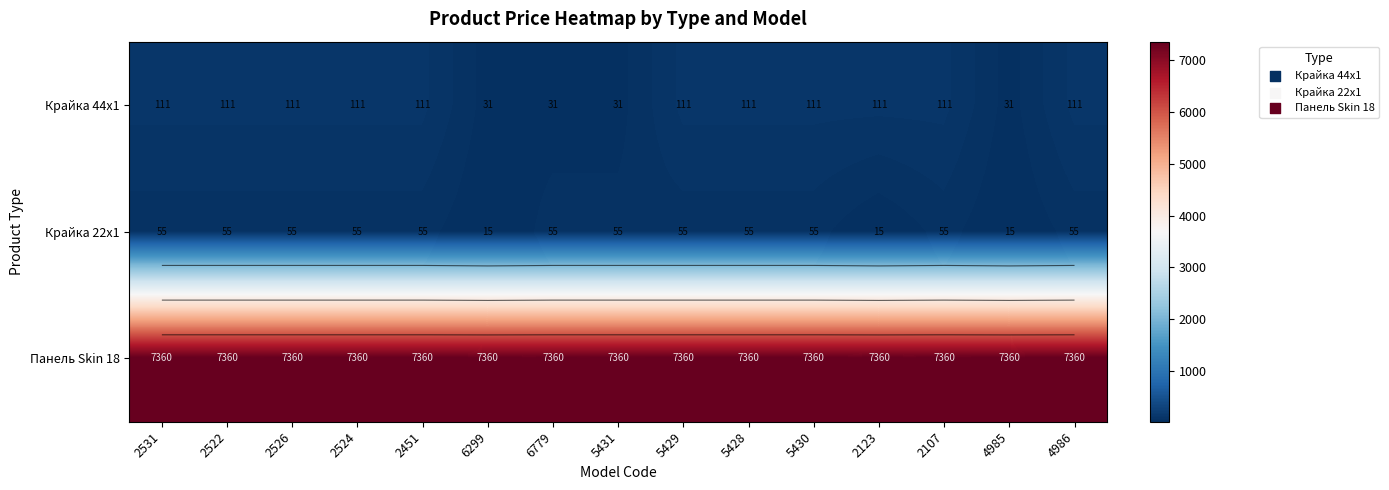

Where is Крайка 22x1 nearest to the value 35?

6299